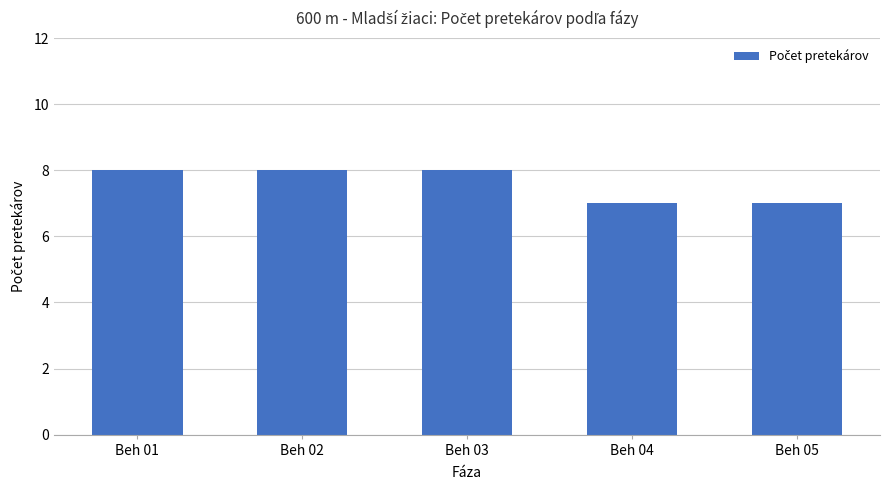

Reading left to right, list all the values displayed in this chart.

Beh 01=8	Beh 02=8	Beh 03=8	Beh 04=7	Beh 05=7